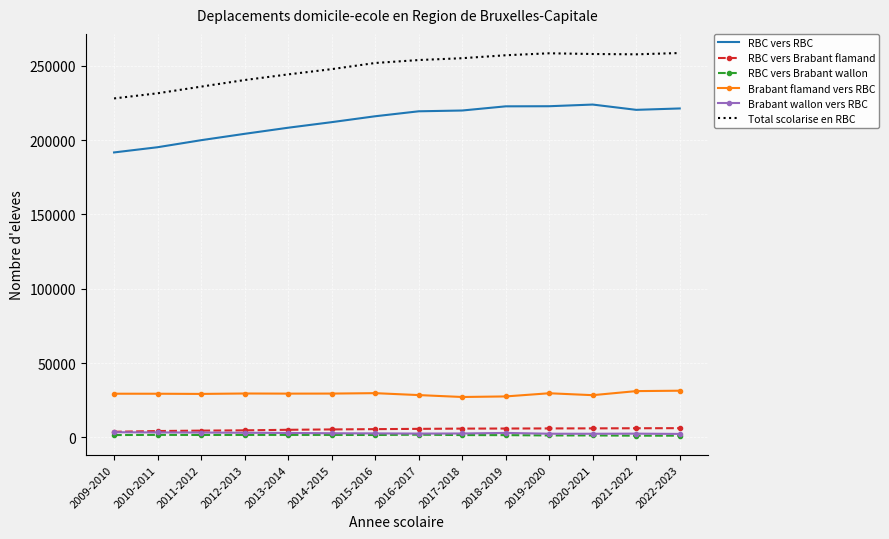

What is the average value of the Brabant flamand vers RBC series?

29345